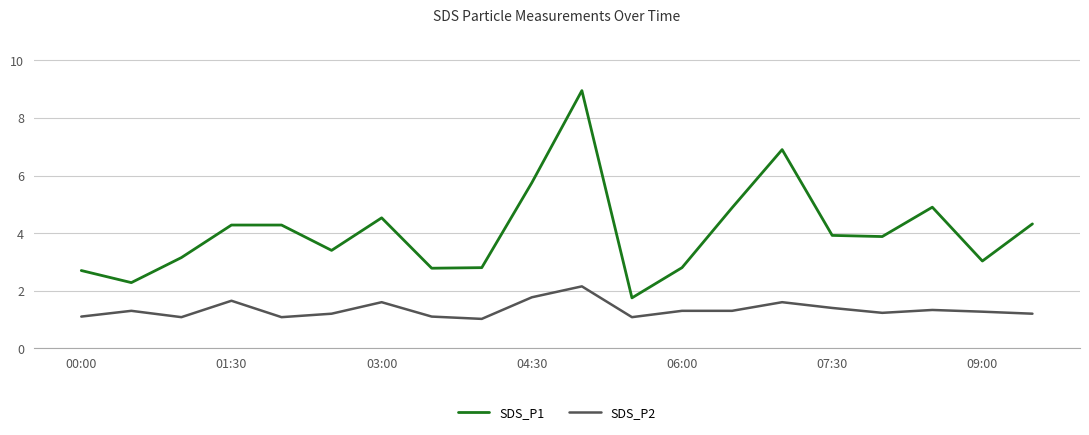

Which series has the largest range (max minus min)?

SDS_P1